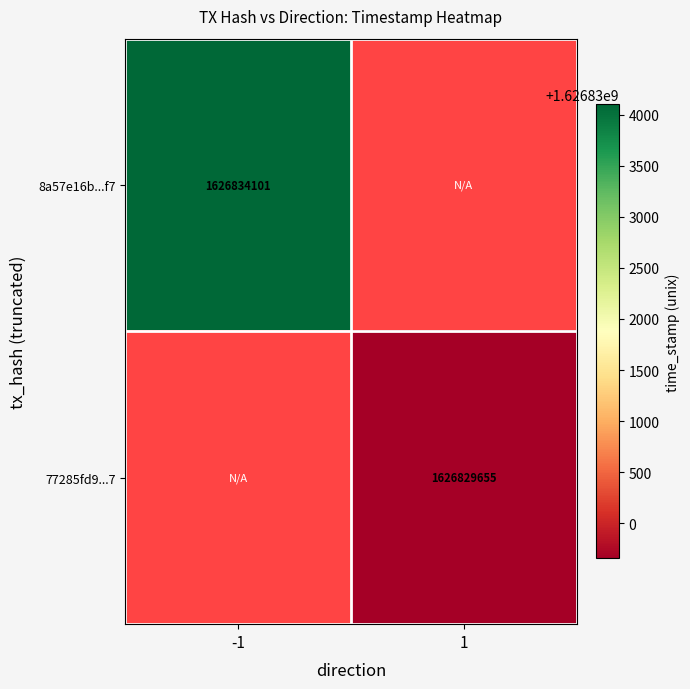

The 77285fd9...7 series shows 1626829655 at 1. True or false?

True